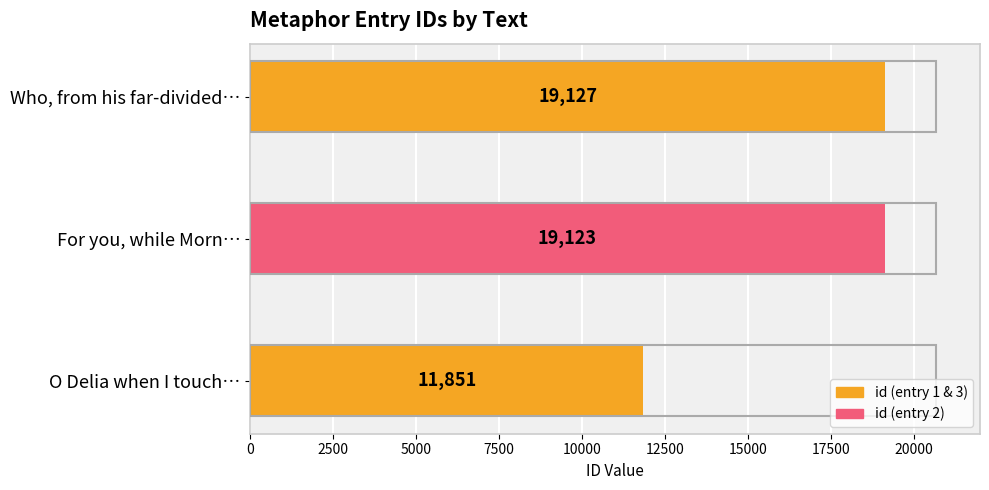

What is the sum of all values?

50101